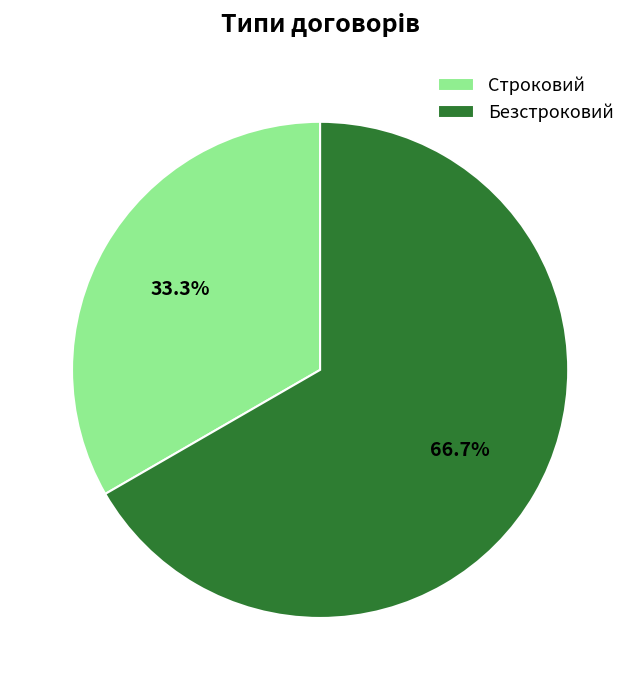

Between Безстроковий and Строковий, which is larger?

Безстроковий